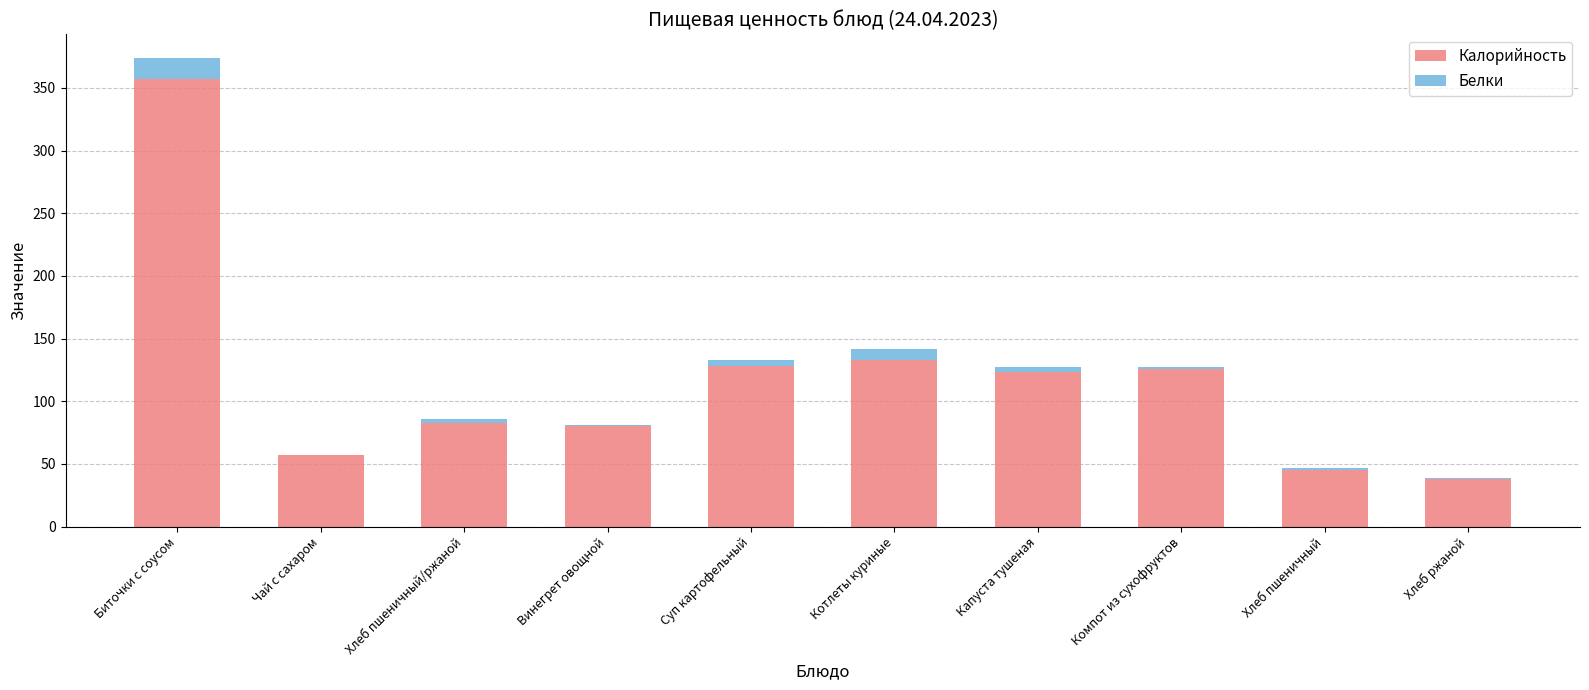

What is the approximate value of Калорийность at Котлеты куриные, to the nearest 50?

150